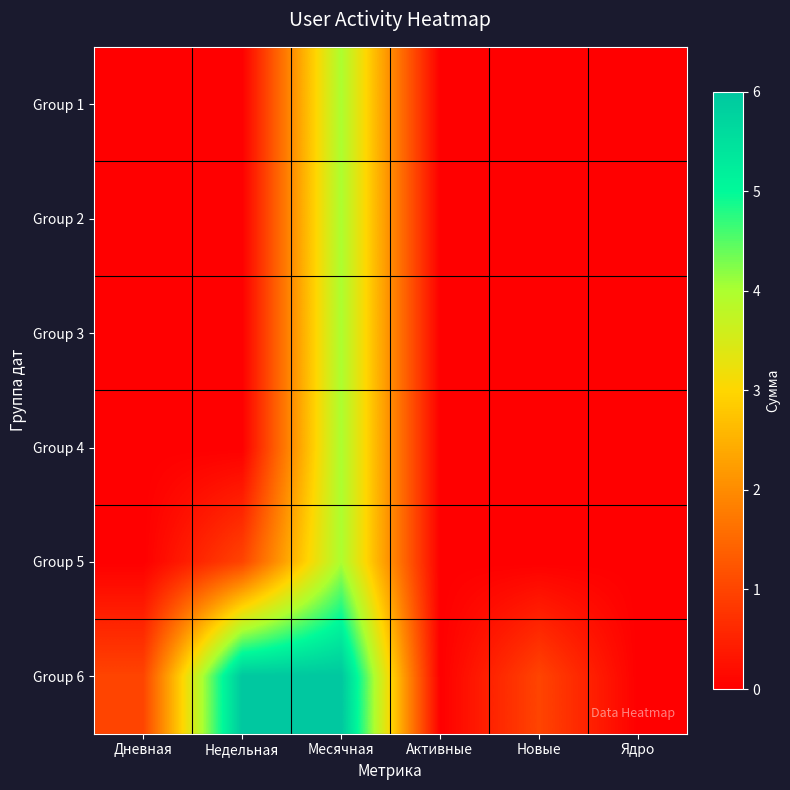

Which series has the largest total across all categories?

Group 6